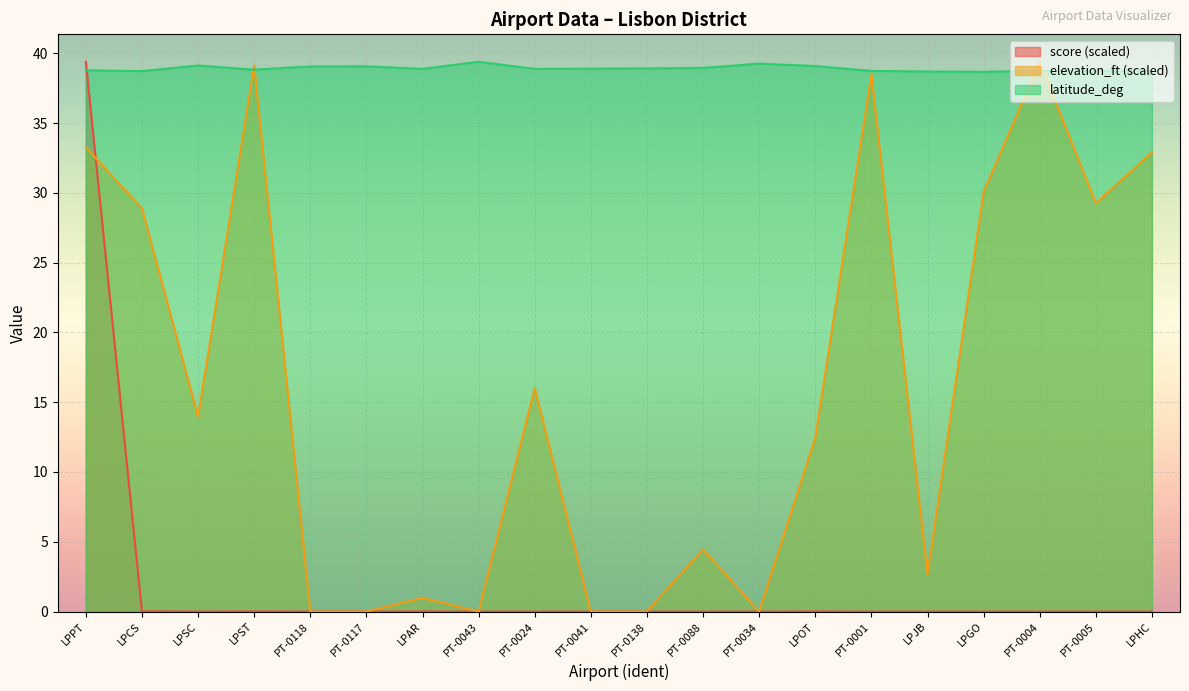

What are all the series names shown in the legend?

score (scaled), elevation_ft (scaled), latitude_deg